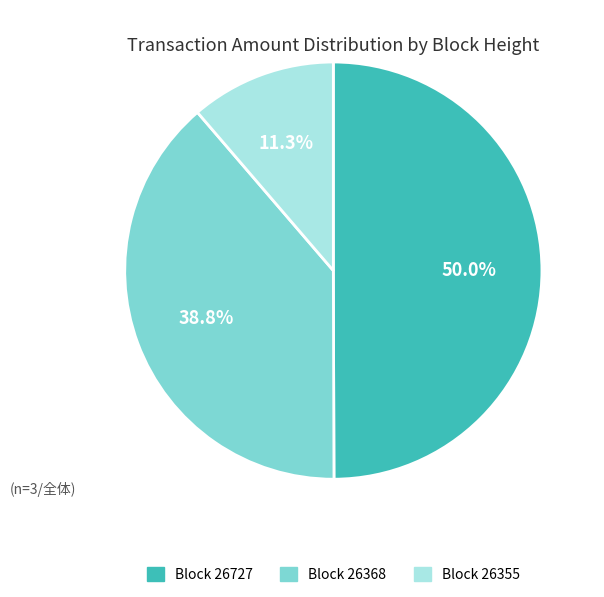

How many segments does this pie chart have?

3